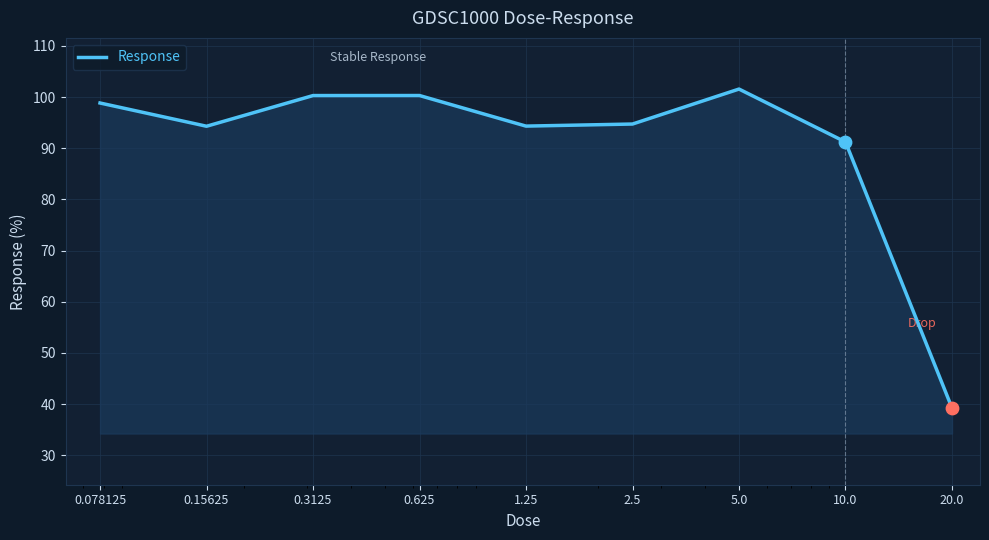

What is the difference between the maximum and minimum values?

62.3